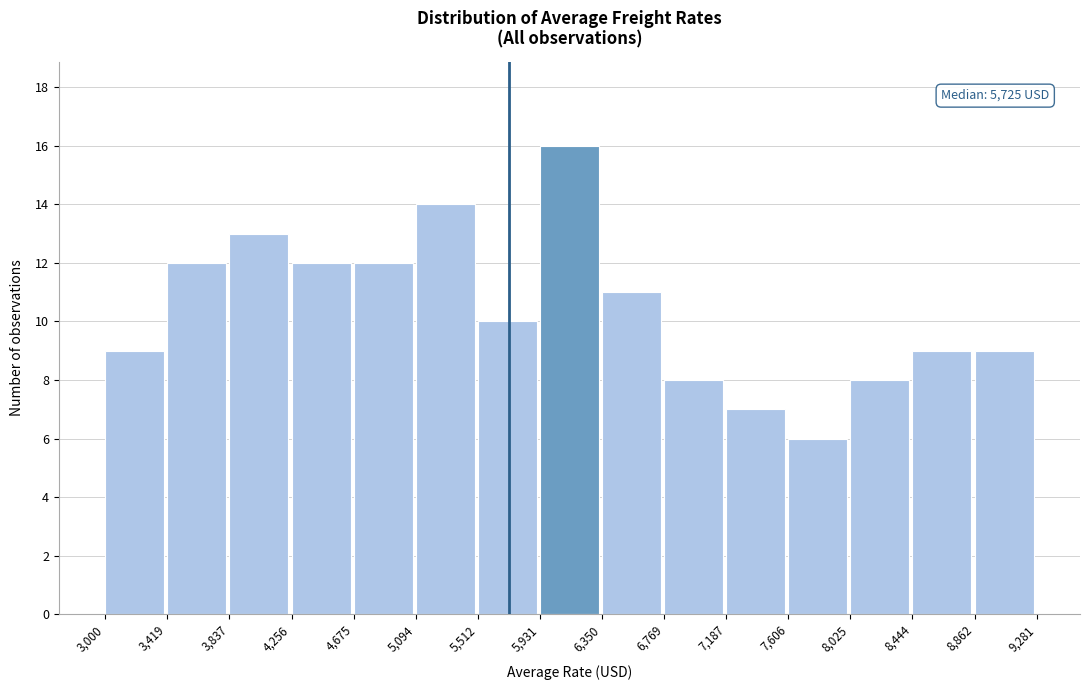

Which range on the x-axis has the tallest bar?

5,931 to 6,350